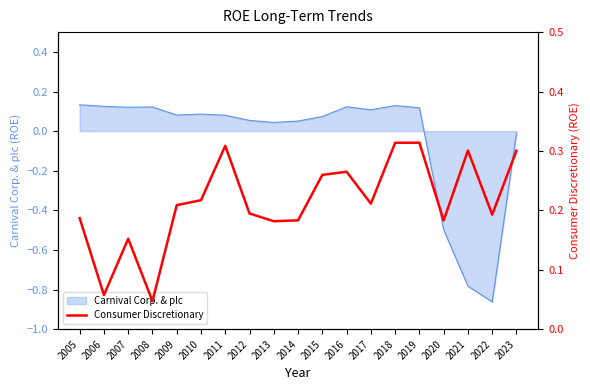

Count the number of categories in the chart.

19